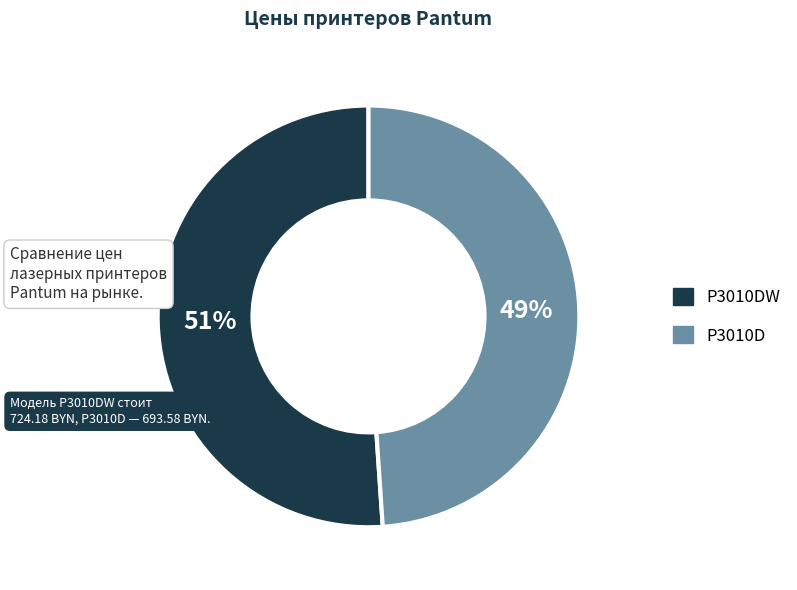

What percentage is the P3010D slice, to the nearest percent?

49%